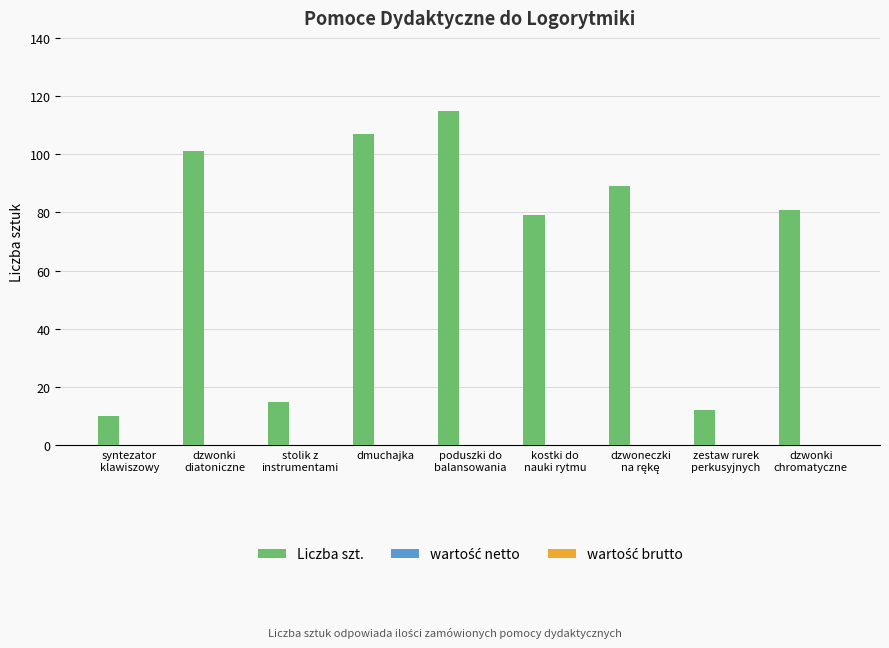

Reading right to left, extract all data points from this chart.

81	12	89	79	115	107	15	101	10